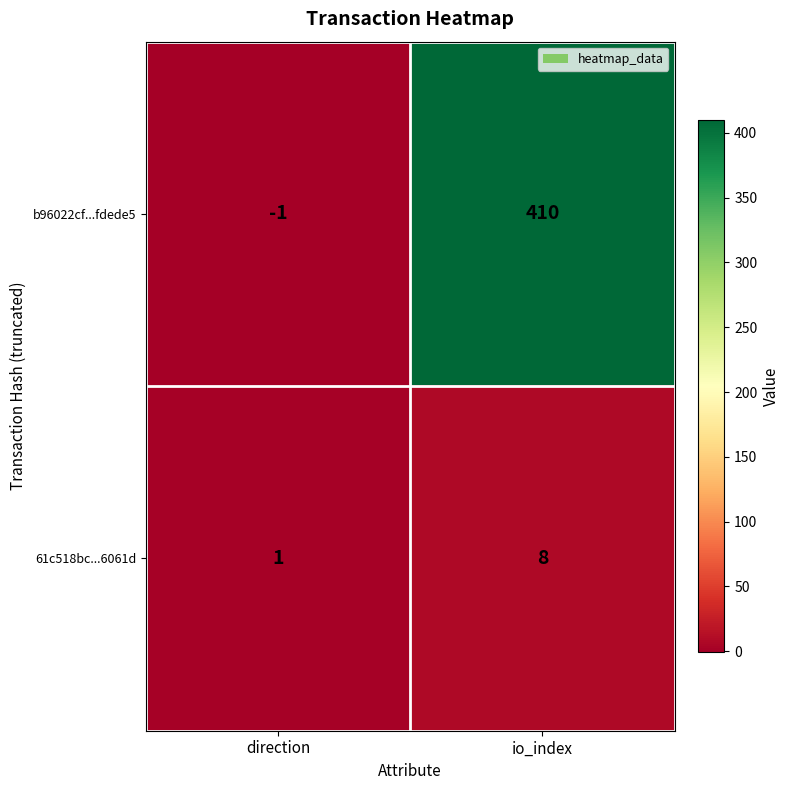

Which series has the largest total across all categories?

b96022cf...fdede5